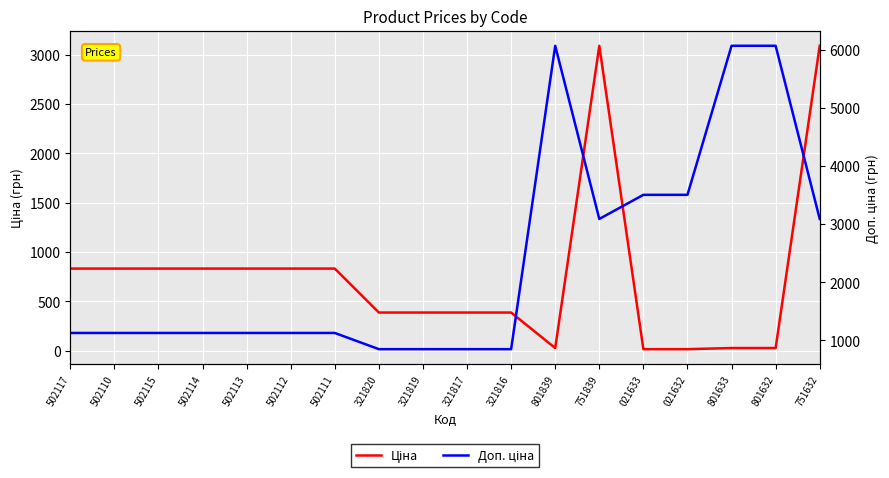

The value of Доп. ціна at 502115 is 1128.0. True or false?

True